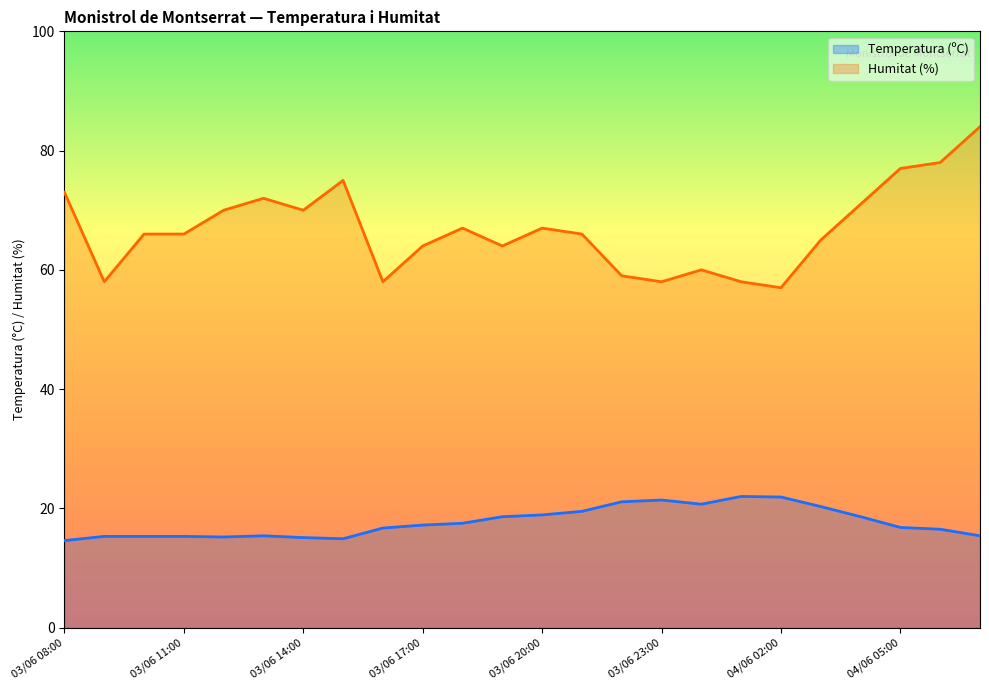

Does the chart display data point markers on the line(s)?

No